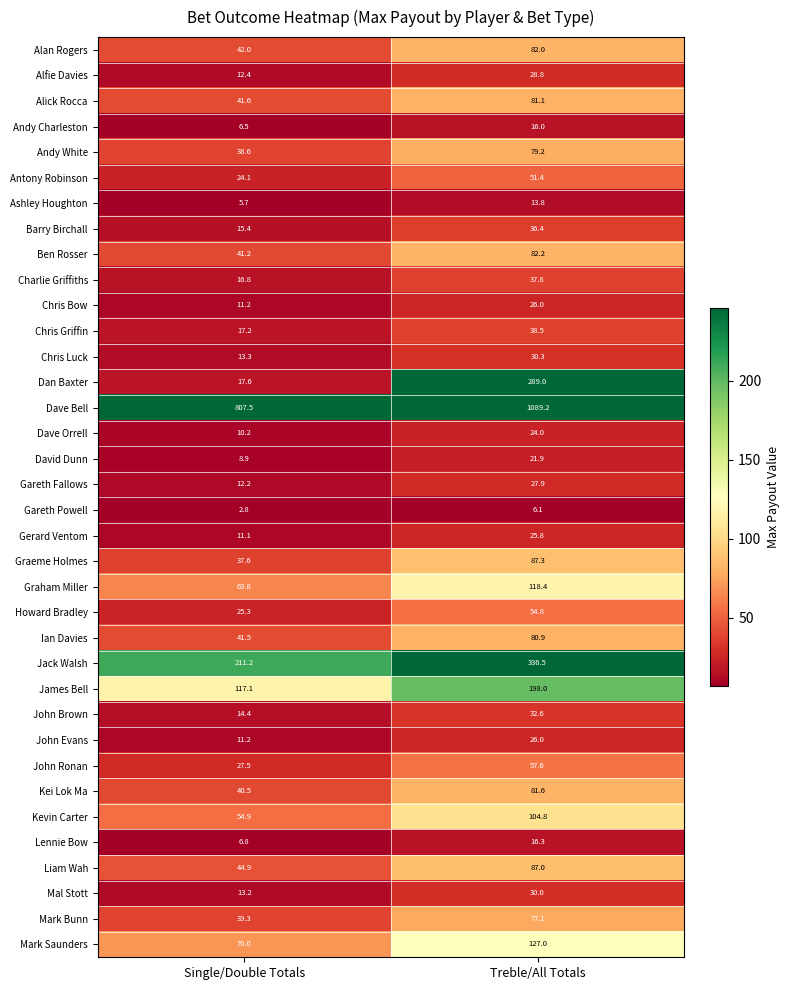

List the labels in order of Mark Bunn value, largest first.

Treble/All Totals, Single/Double Totals